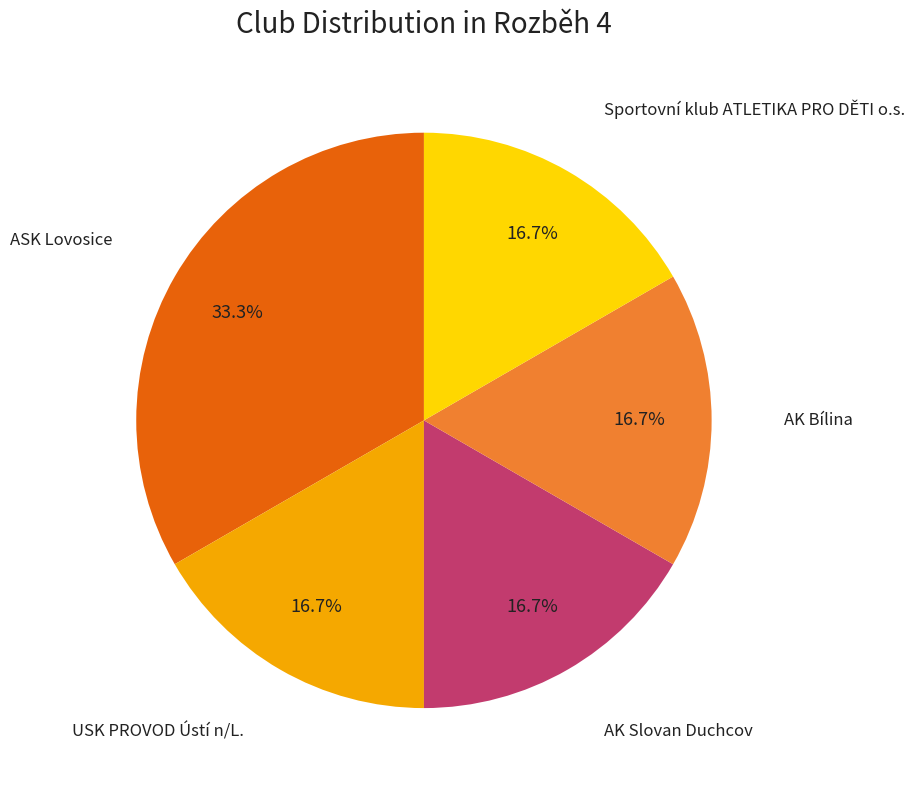

Is there any slice that represents more than half of the pie?

No